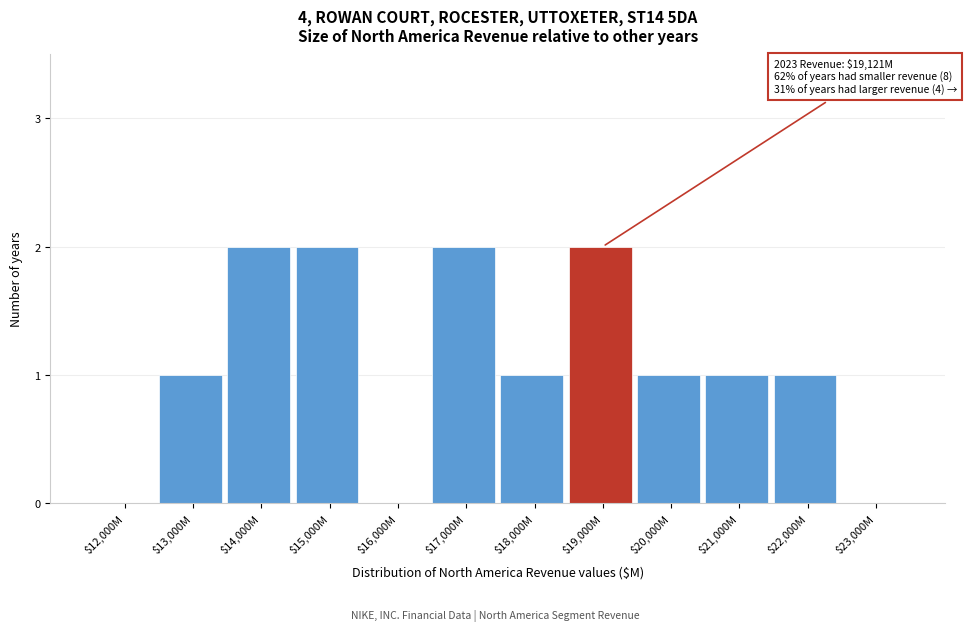

True or false: the data shows 2 at $15,000M.

True